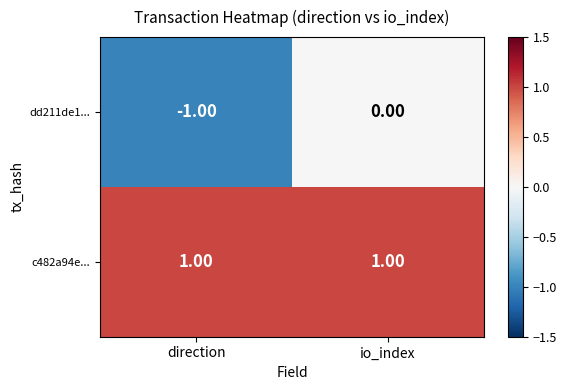

At which label does dd211de1... reach its minimum?

direction